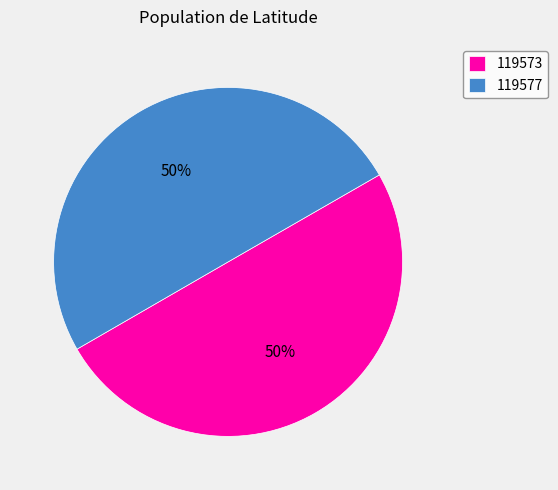

The 119577 slice represents 50% of the pie. True or false?

True